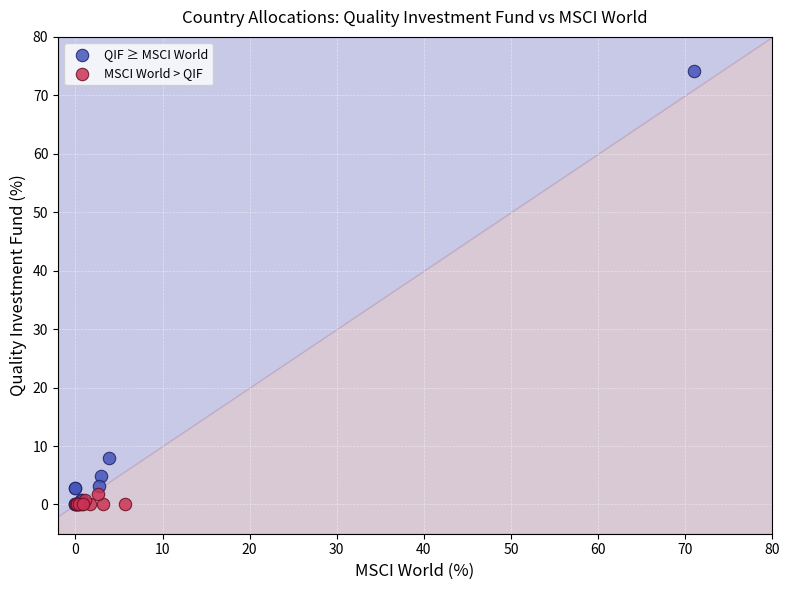

Which series has the largest Y range (max minus min)?

QIF ≥ MSCI World